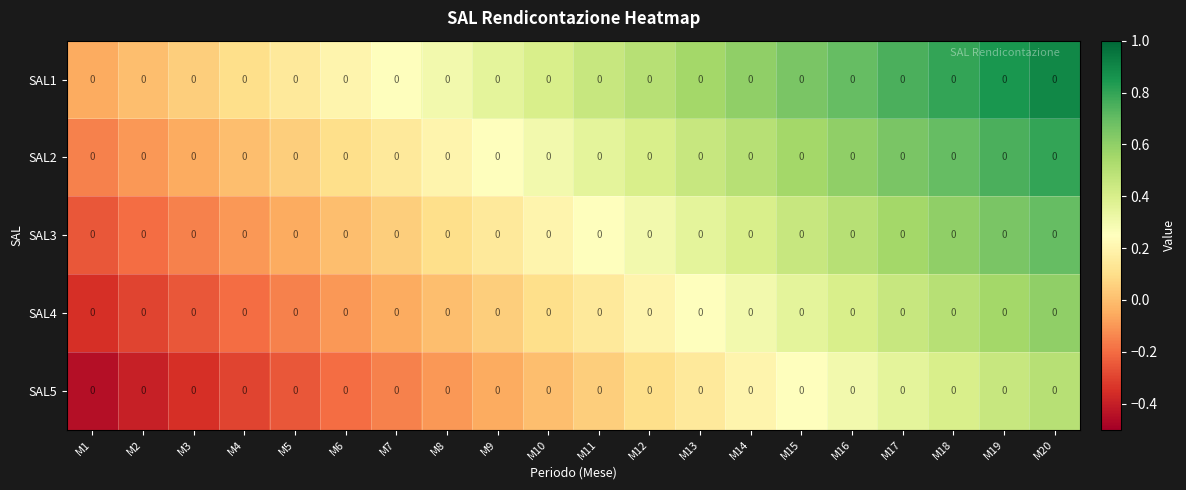

At how many categories does at least one series exceed 0?

18